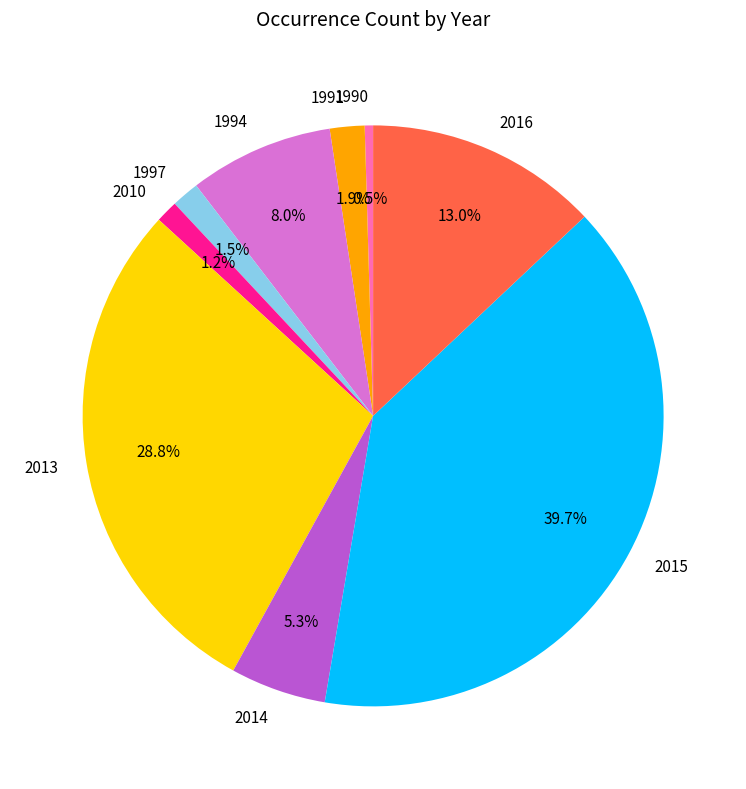

What percentage is the 1994 slice, to the nearest percent?

8%